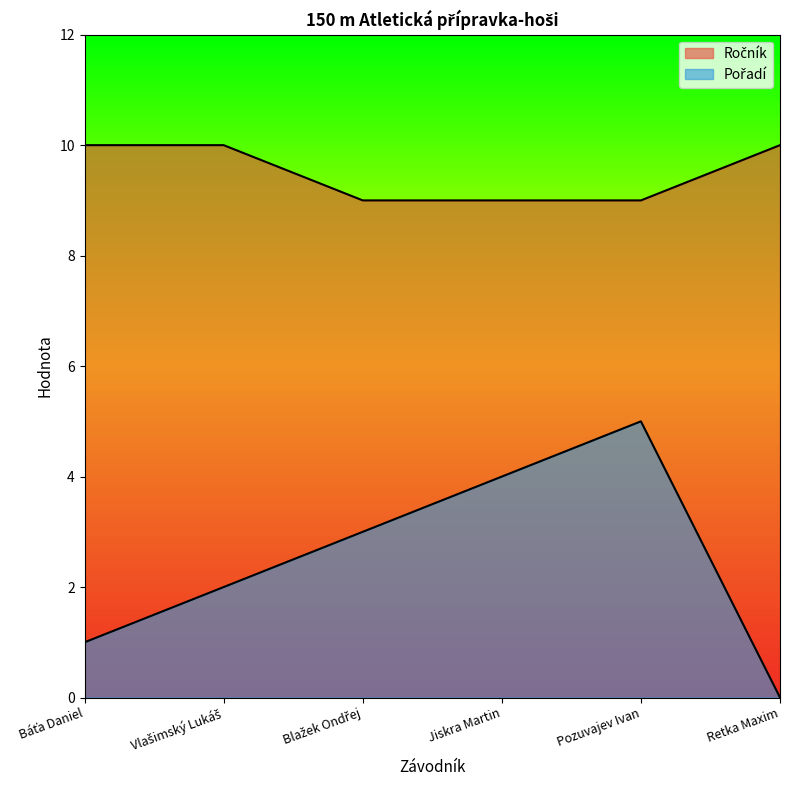

What is the value of the Ročník point at the 6th from the left?

10